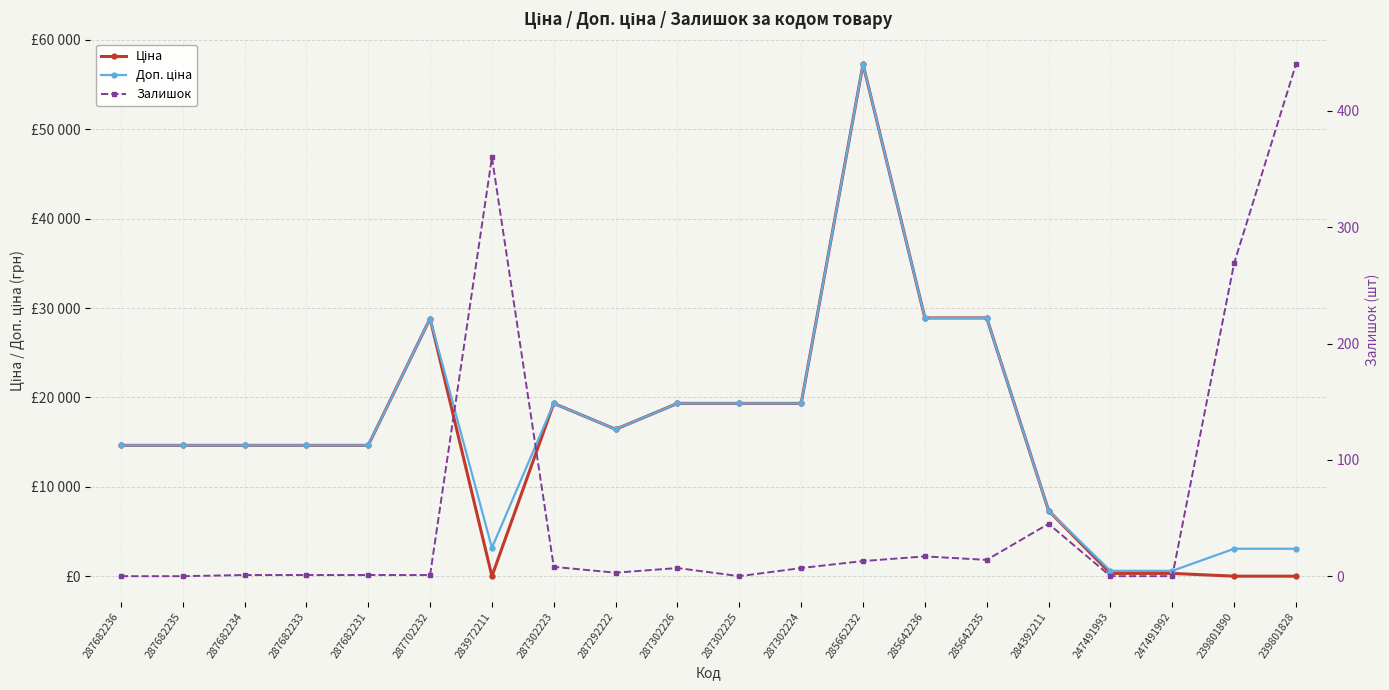

Reading left to right, what are all the values shown in this chart?

Ціна: 287682236=14649.6	287682235=14649.6	287682234=14649.6	287682233=14649.6	287682231=14649.6	287702232=28821.8	283972211=32.0	287302223=19343.1	287292222=16448.2	287302226=19343.1	287302225=19343.1	287302224=19343.1	285662232=57235.5	285642236=28890.3	285642235=28890.3	284392211=7360.2	247491993=342.1	247491992=342.1	239801890=30.9	239801828=30.9
Доп. ціна: 287682236=14649.6	287682235=14649.6	287682234=14649.6	287682233=14649.6	287682231=14649.6	287702232=28821.8	283972211=3205.0	287302223=19343.1	287292222=16448.2	287302226=19343.1	287302225=19343.1	287302224=19343.1	285662232=57235.5	285642236=28890.3	285642235=28890.3	284392211=7360.2	247491993=627.0	247491992=627.0	239801890=3095.0	239801828=3095.0
Залишок: 287682236=0.0	287682235=0.0	287682234=1.0	287682233=1.0	287682231=1.0	287702232=1.0	283972211=360.0	287302223=8.0	287292222=3.0	287302226=7.0	287302225=0.0	287302224=7.0	285662232=13.0	285642236=17.0	285642235=14.0	284392211=45.0	247491993=0.0	247491992=0.0	239801890=269.0	239801828=440.0